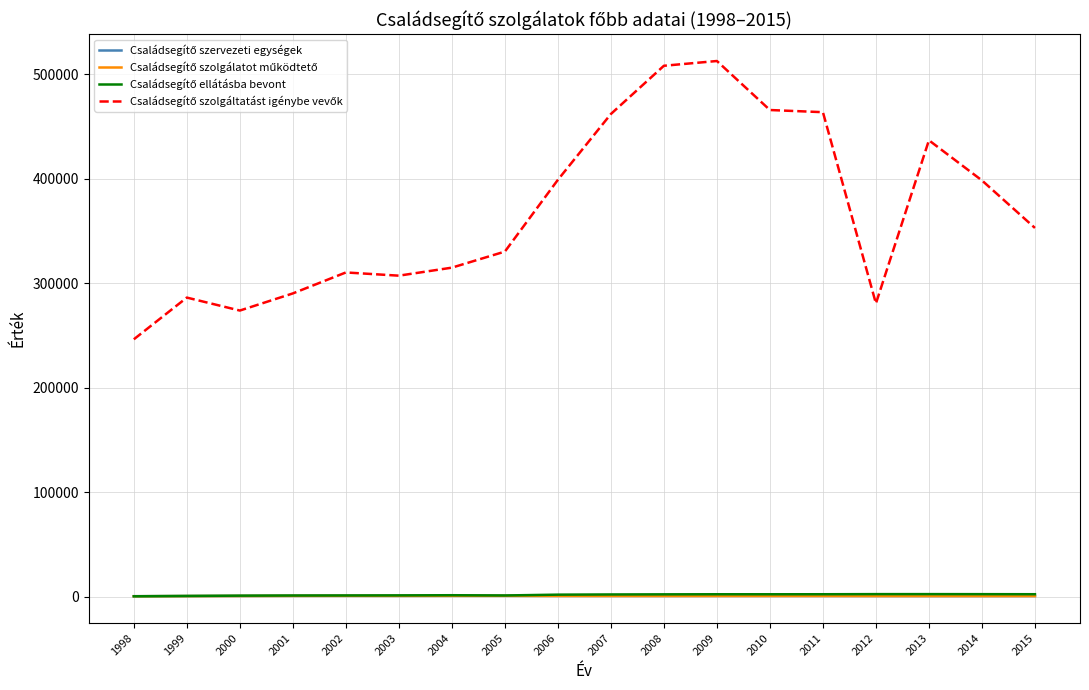

What is the maximum value shown in the chart?

512881